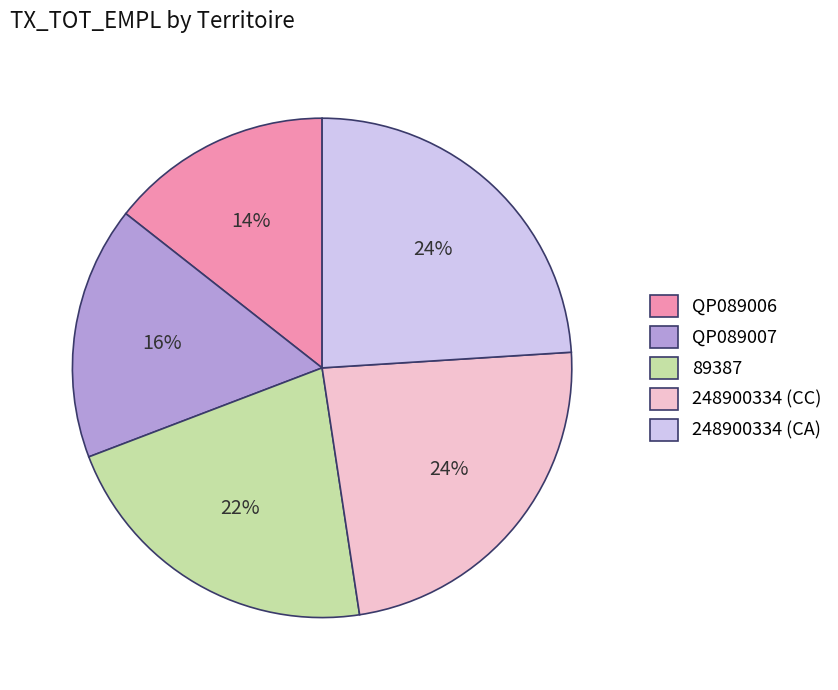

Combined, do 248900334 (CC) and QP089007 account for over 50%?

No